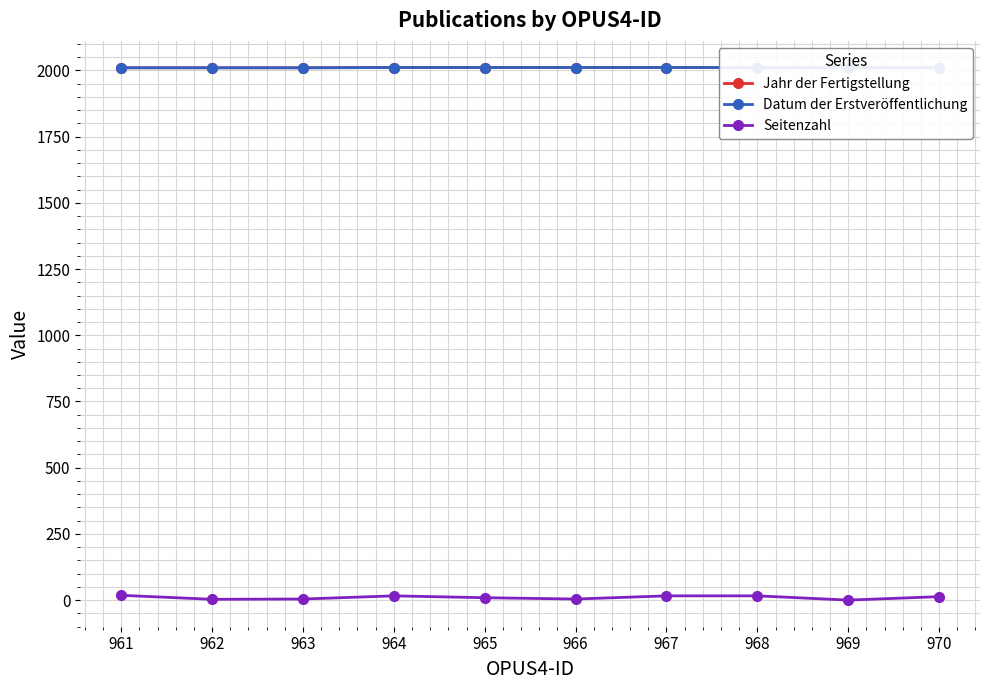

What is the difference between the maximum and second lowest values in the Datum der Erstveröffentlichung series?

1